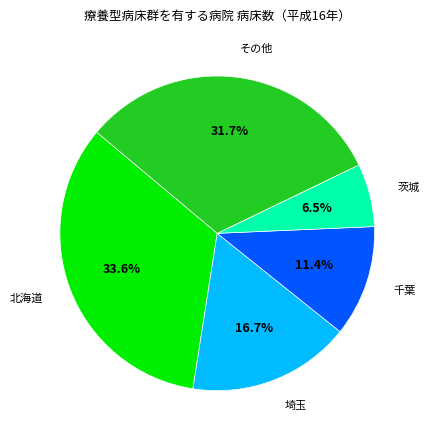

Is there any slice that represents more than half of the pie?

No